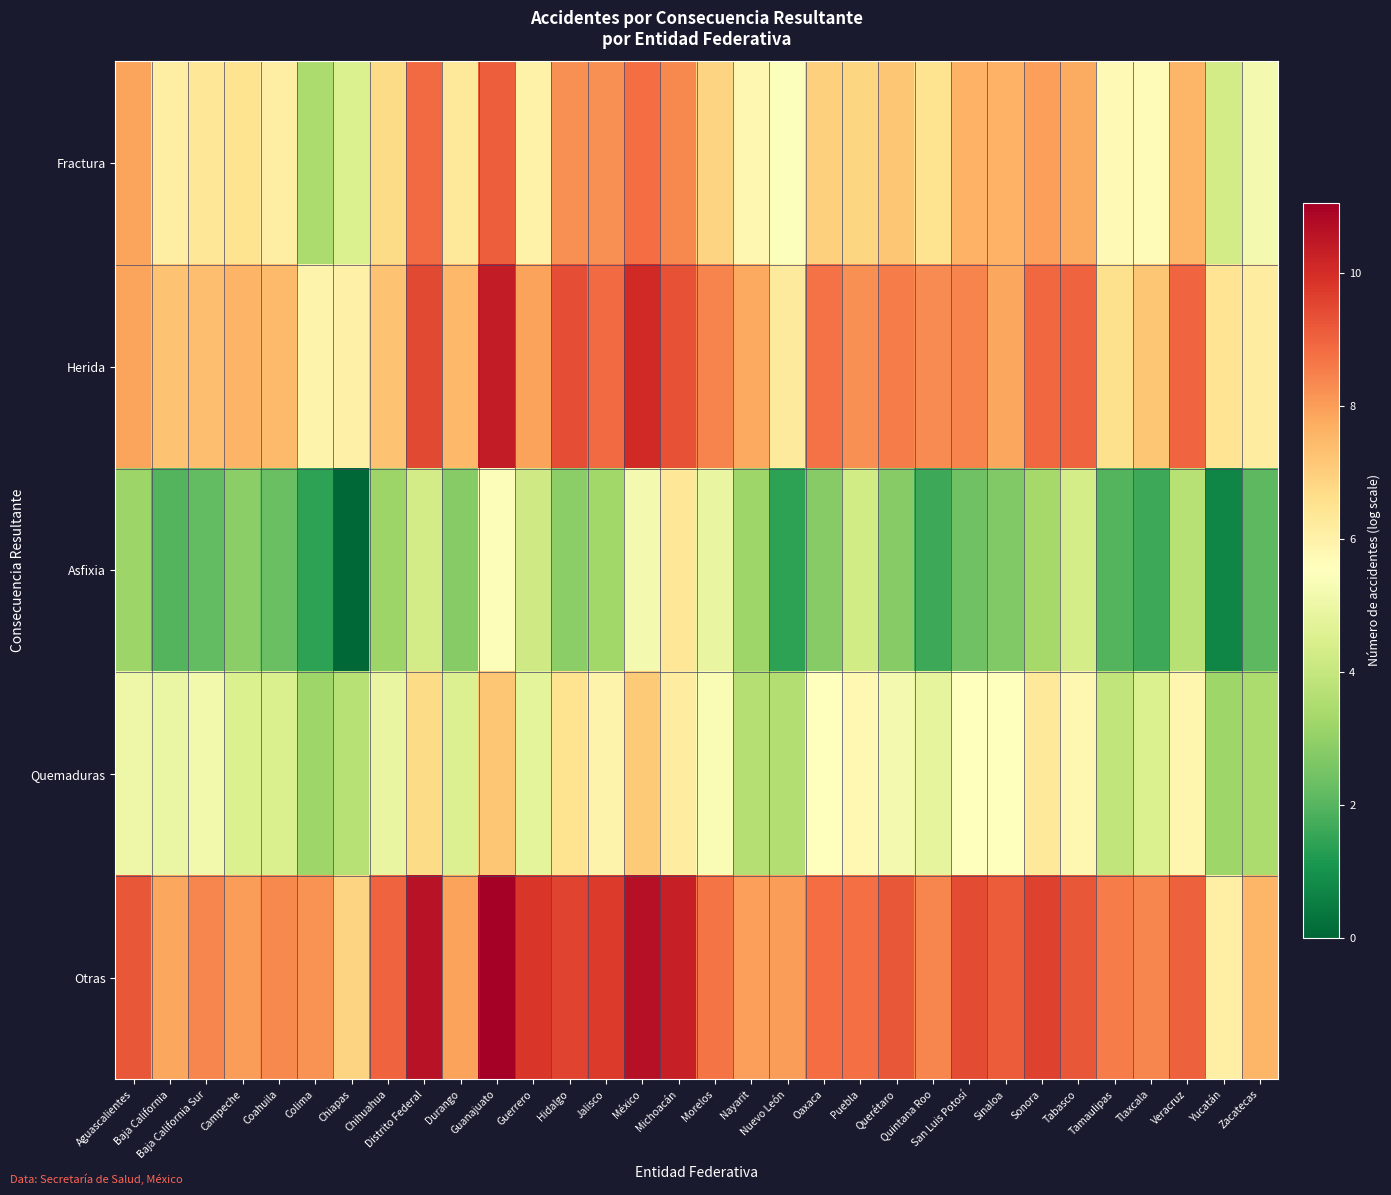

Which series has the largest total across all categories?

Otras